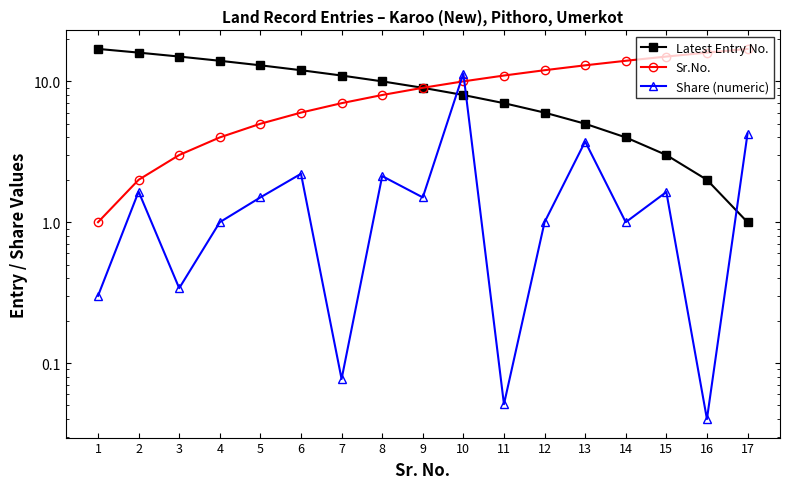

Which series has the largest total across all categories?

Latest Entry No.